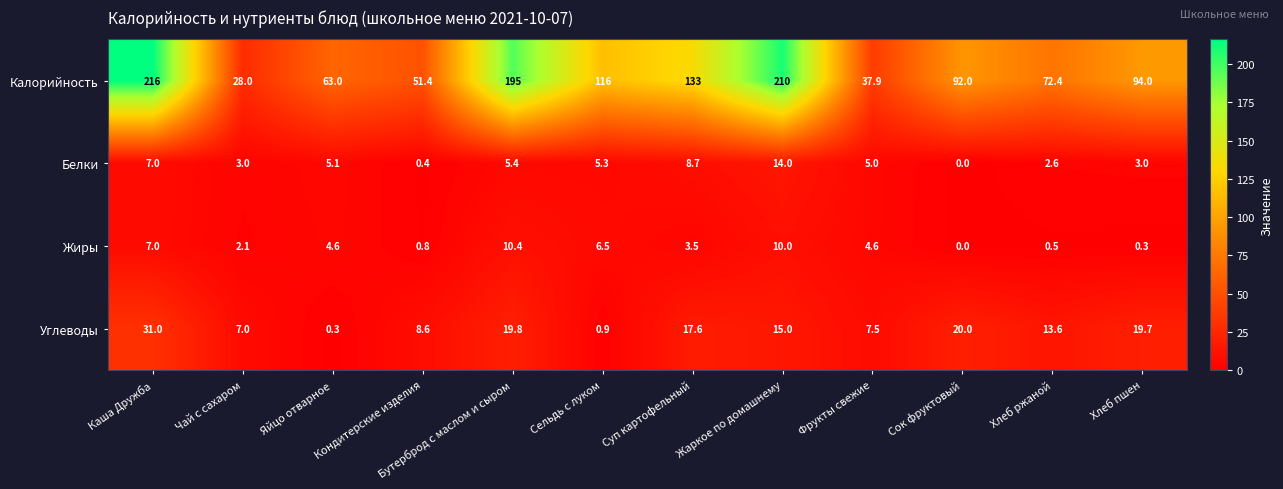

The Жиры series shows 0.0 at Сок фруктовый. True or false?

True